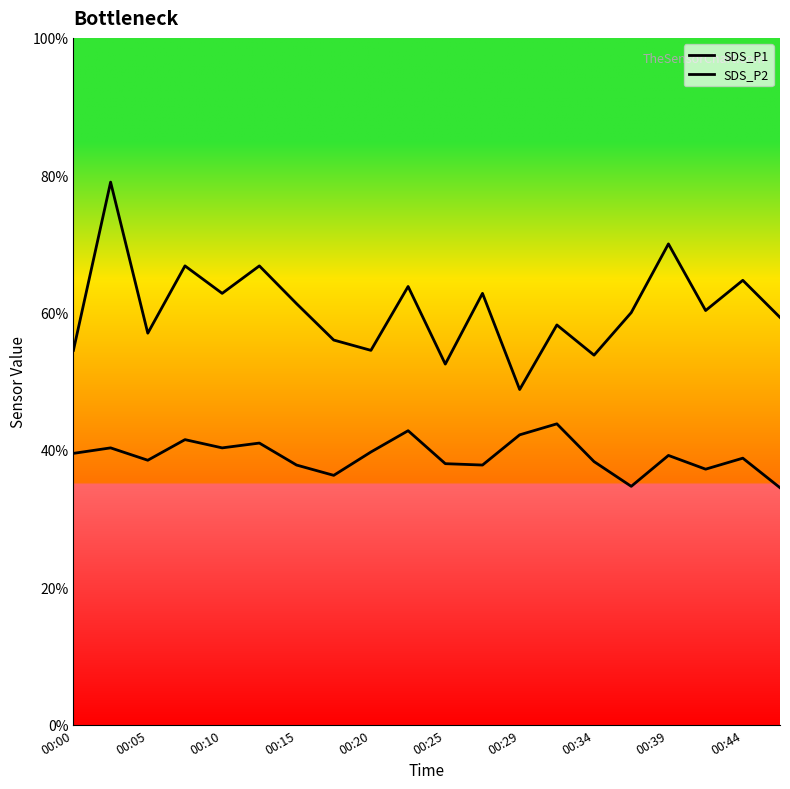

Rank the series by their average value, from lowest to highest.

SDS_P2, SDS_P1